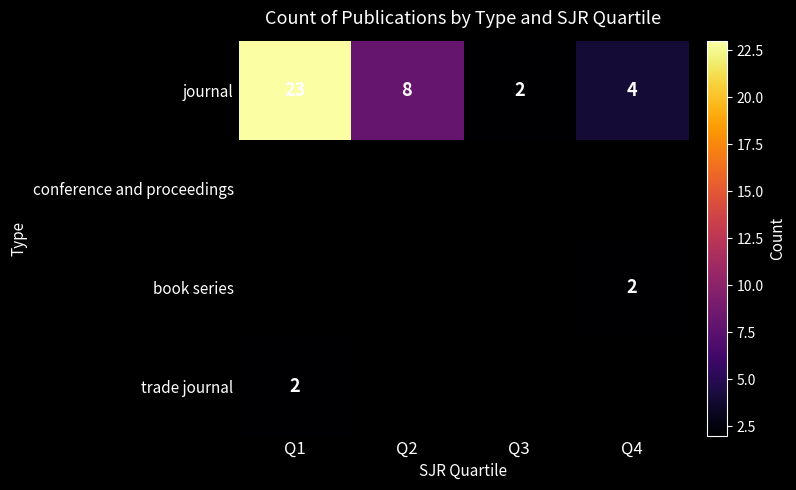

Count the number of data series in this chart.

4